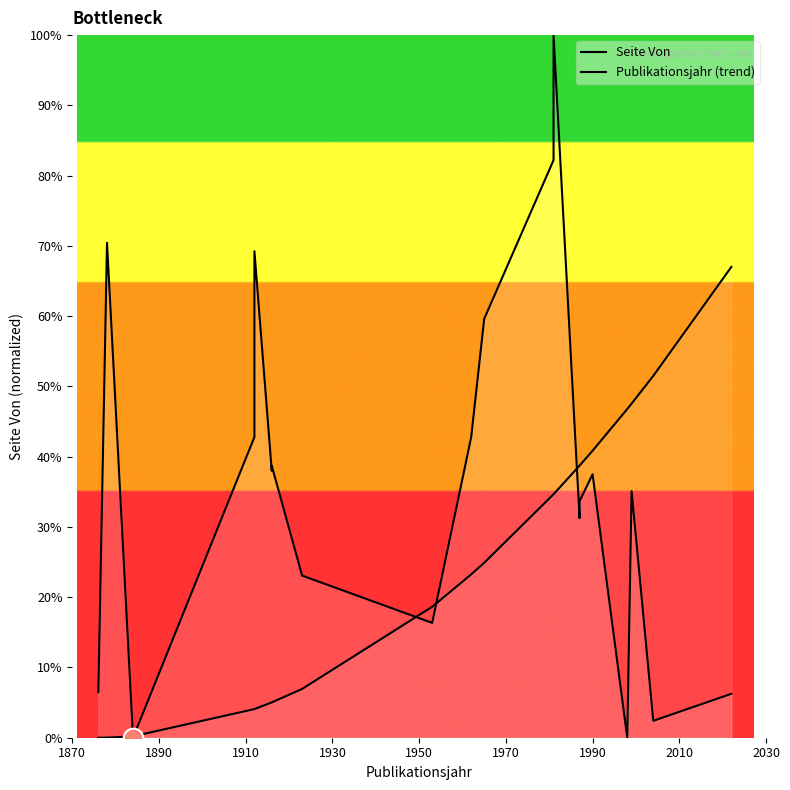

Which series contains the lowest Y value?

Seite Von